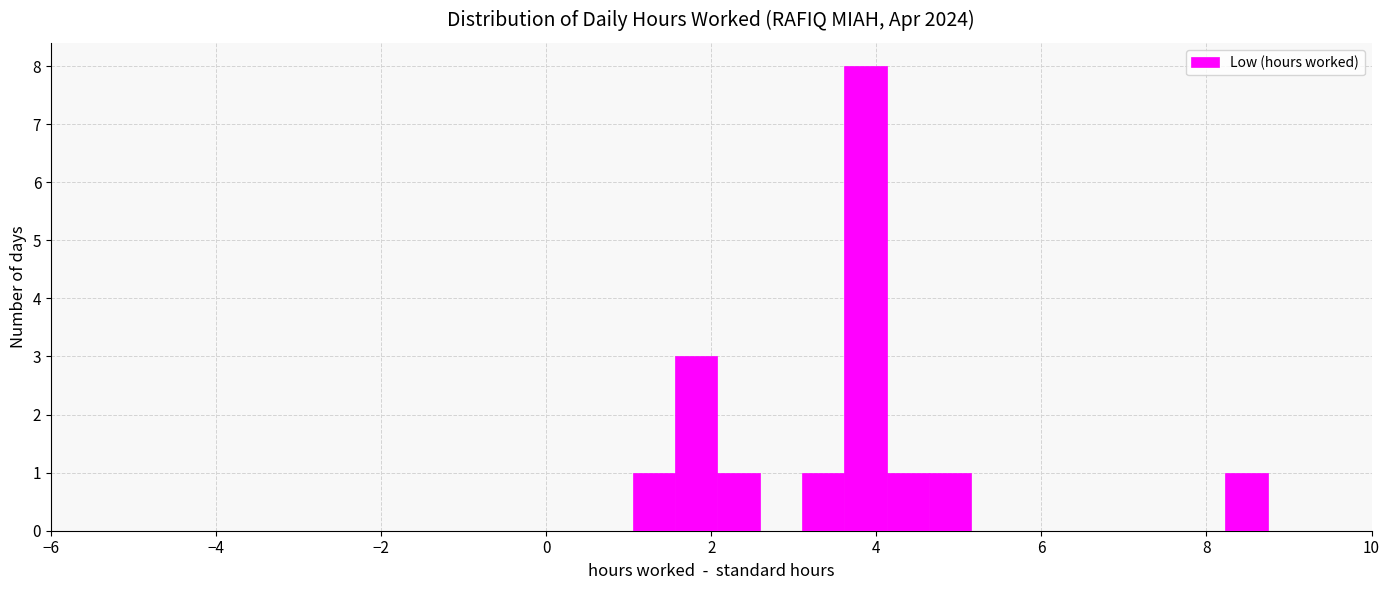

Read against the x-axis, roughly where is the centre of the tallest bar?

3.8